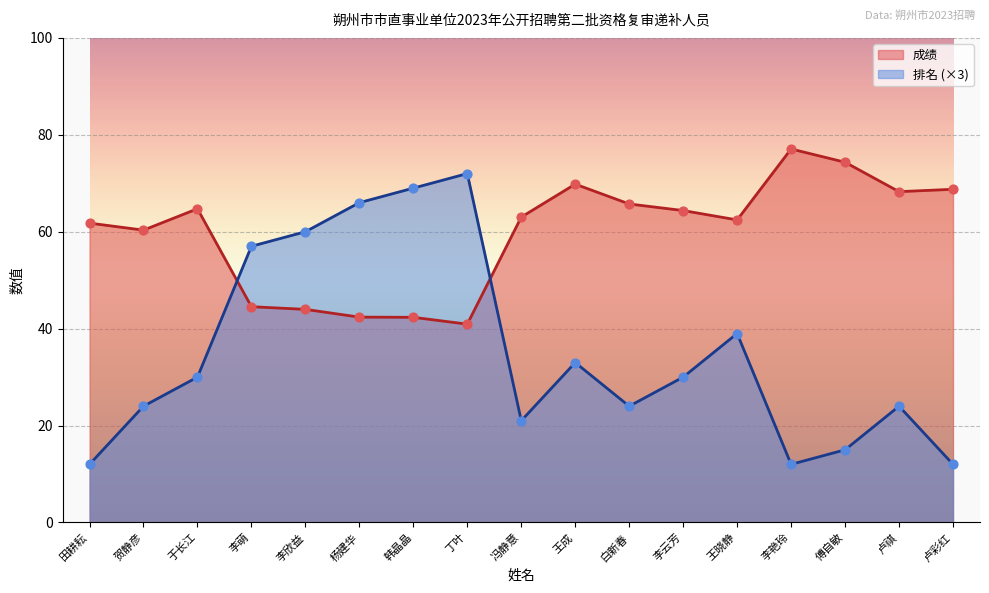

Which series contains the lowest Y value?

排名